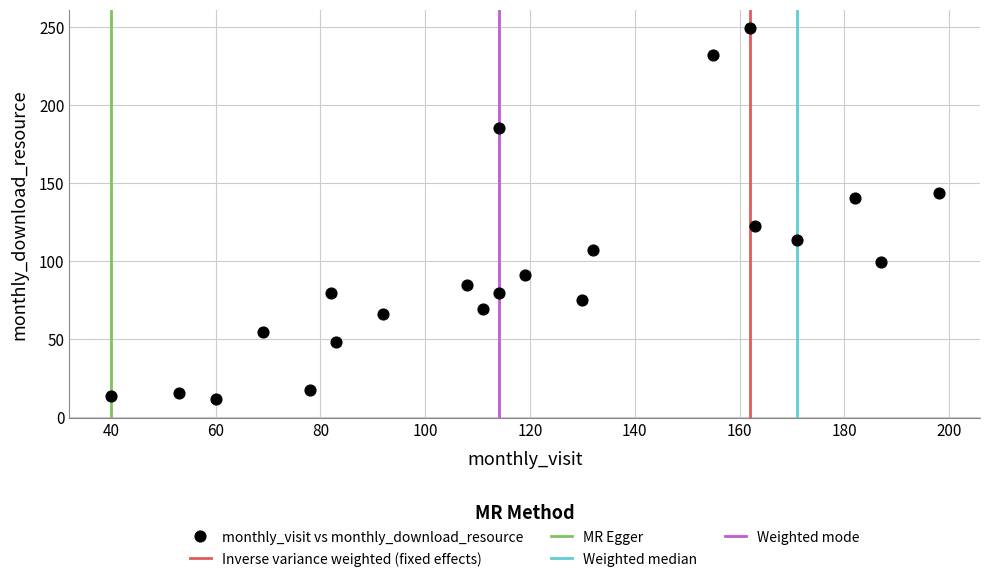

What is the range of Y values (max minus min)?

238